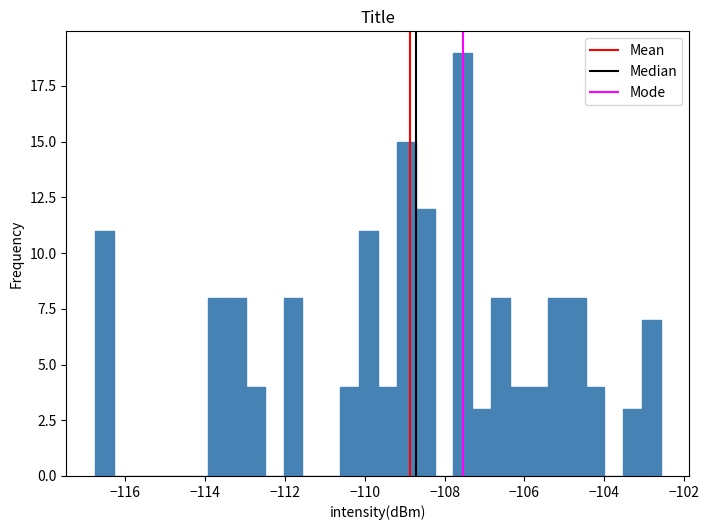

Read against the x-axis, roughly where is the centre of the tallest bar?

-107.6